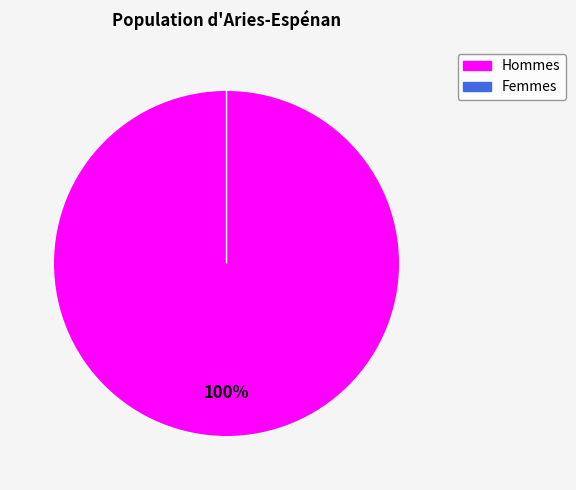

Is it true that P is 1% of the pie?

False